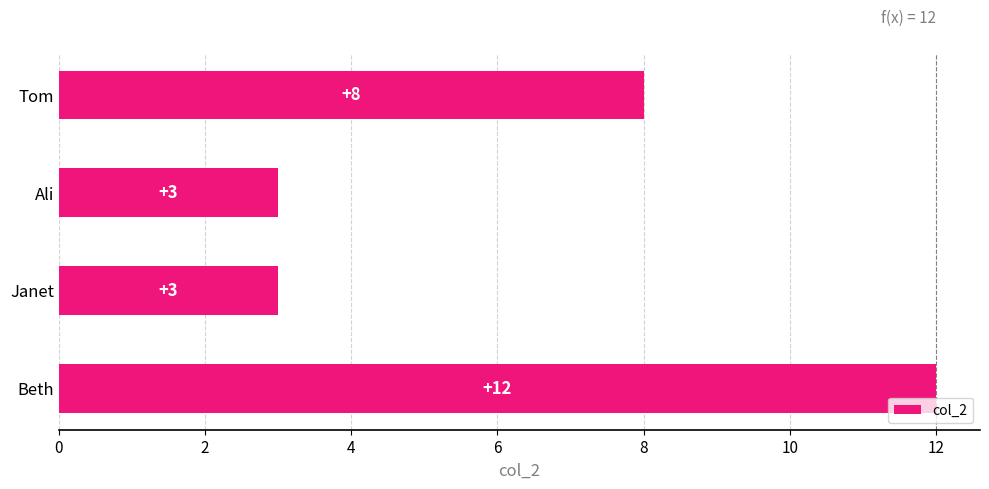

Are the bars grouped side by side (vs. stacked)?

No